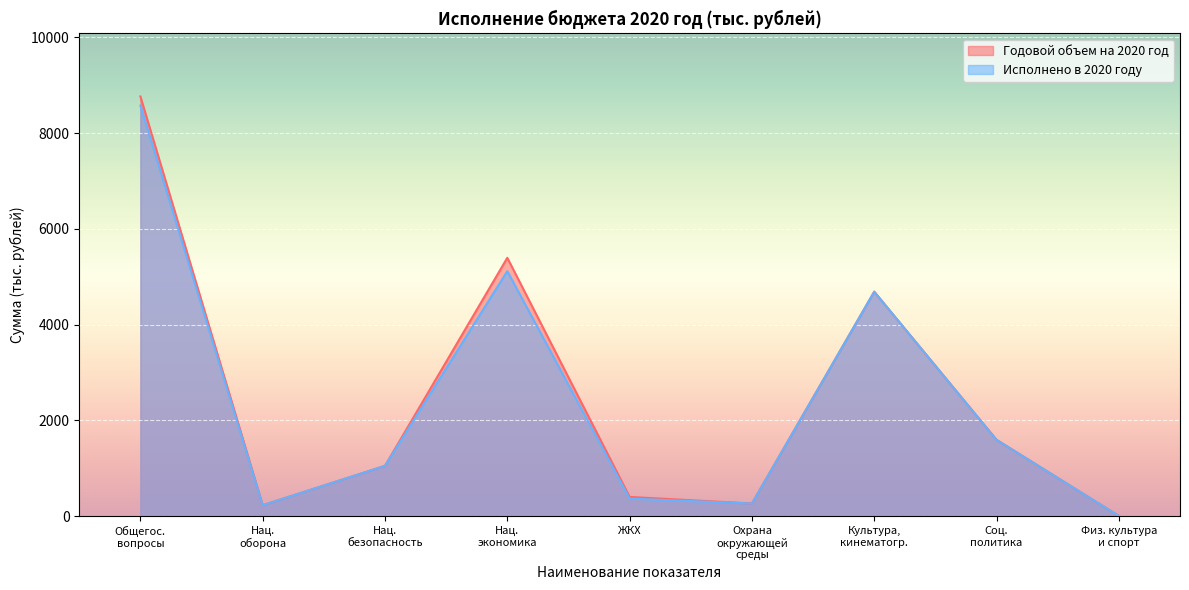

Which series has the widest spread of values?

Годовой объем на 2020 год